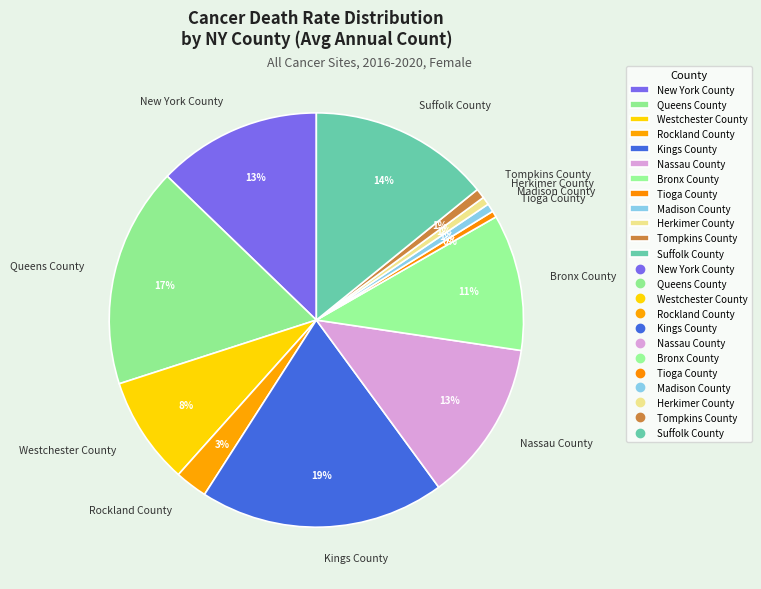

True or false: Herkimer County accounts for 7% of the total.

False